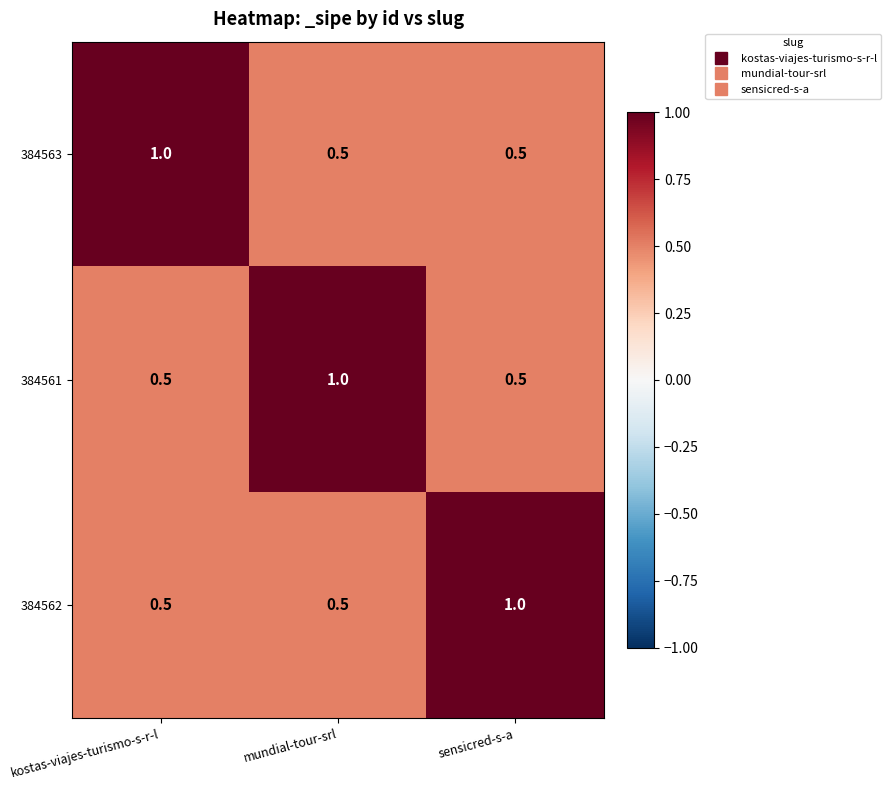

Is the value of 384561 at mundial-tour-srl greater than the value of 384563 at mundial-tour-srl?

Yes